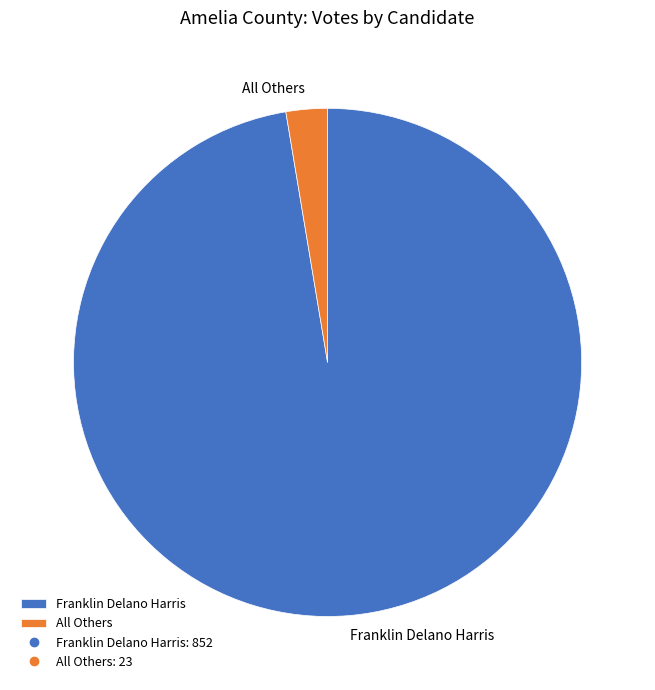

Do Franklin Delano Harris and All Others together represent more than half of the pie?

Yes